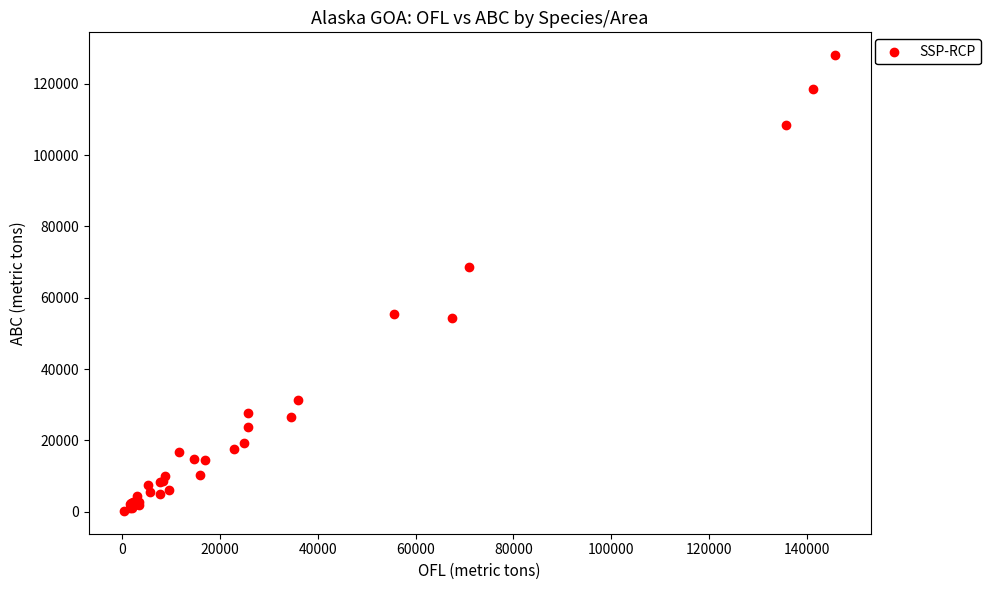

What Y value in the scatter plot is closest to 64143?

68669